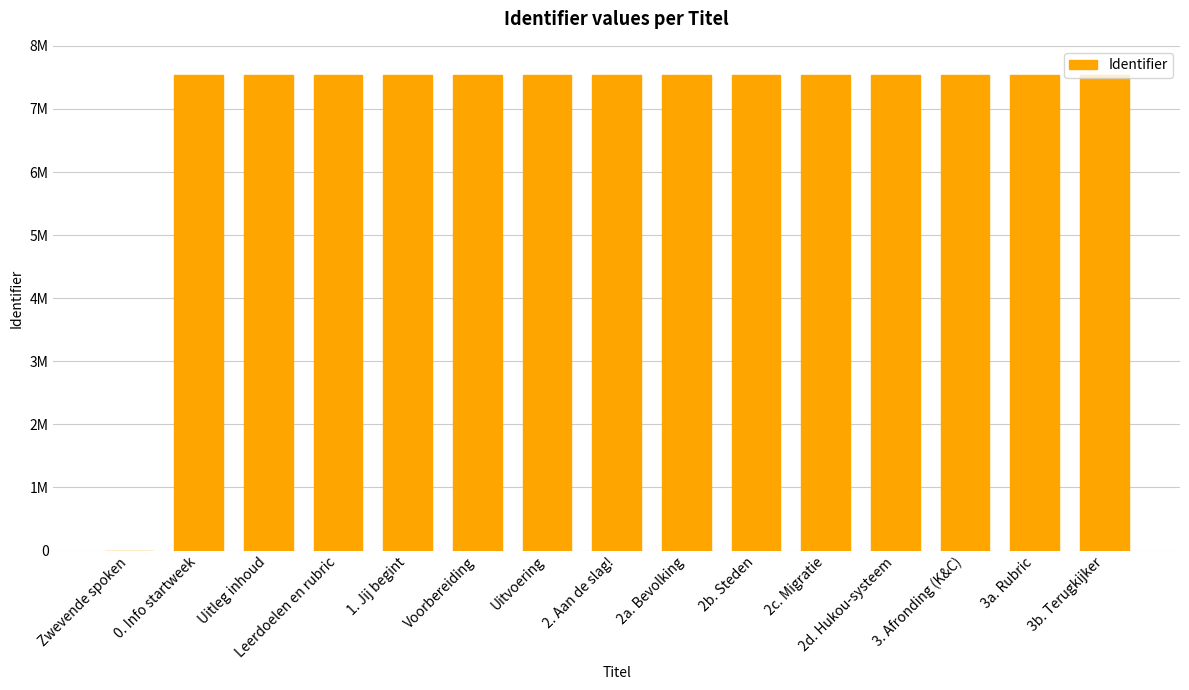

Reading right to left, extract all data points from this chart.

7532506	7532503	7532502	7532501	7532499	7532500	7532508	7532498	7532490	7532488	7532487	7532484	7532481	7532478	0